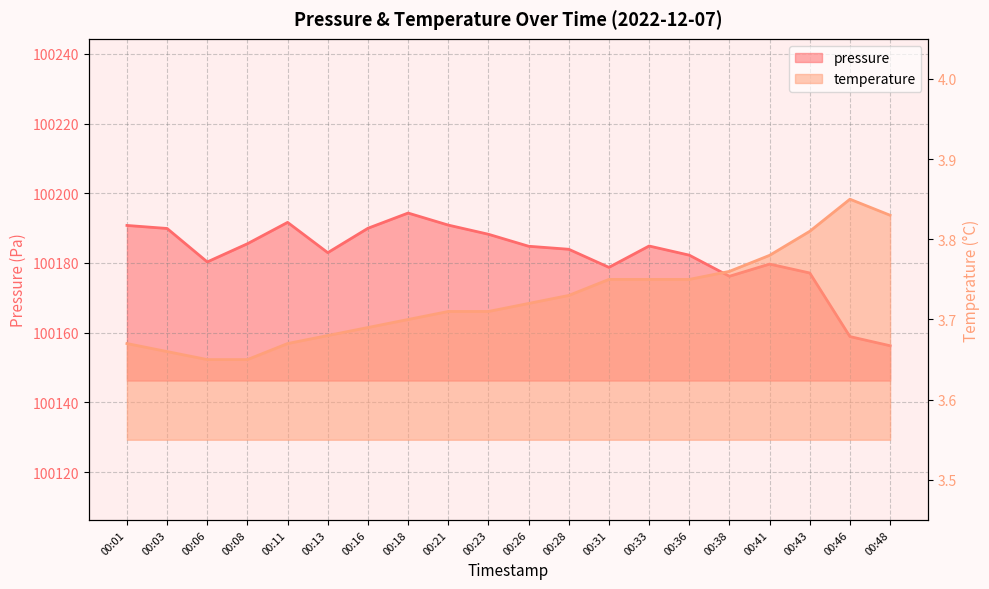

What is the value of the pressure point at the 17th from the left?

100179.7